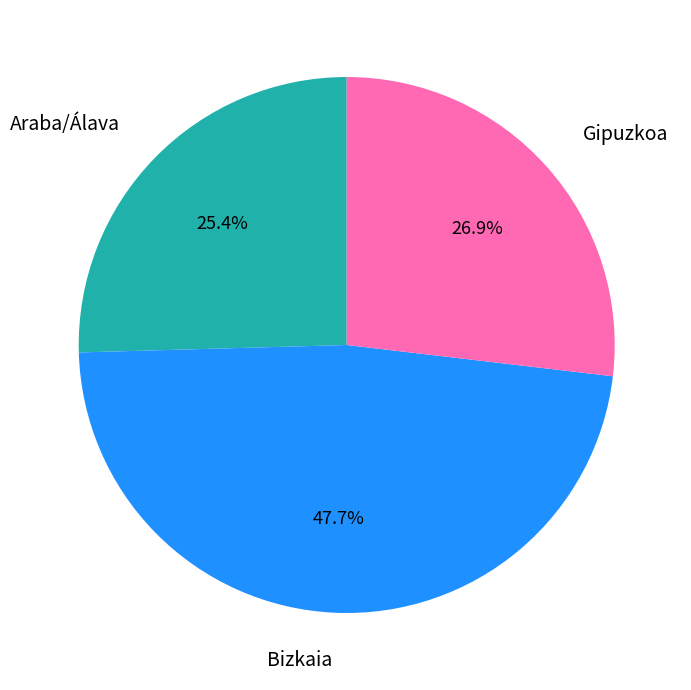

Is there any slice that represents more than half of the pie?

No